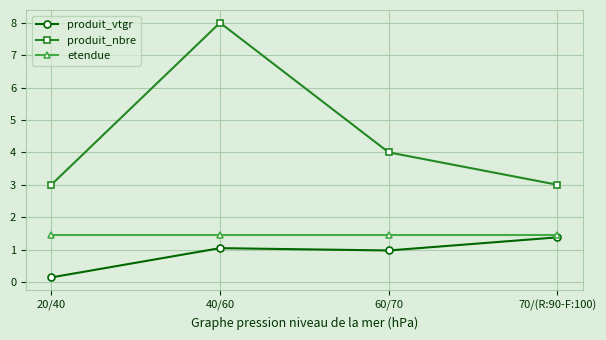

List the labels in order of produit_vtgr value, largest first.

70/(R:90-F:100), 40/60, 60/70, 20/40